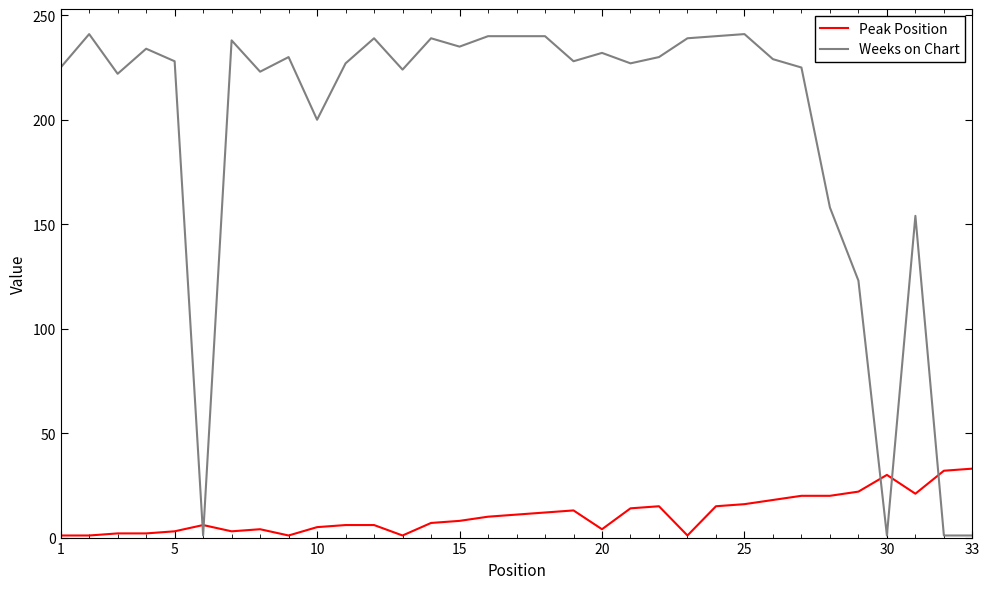

Which series has the largest total across all categories?

Weeks on Chart